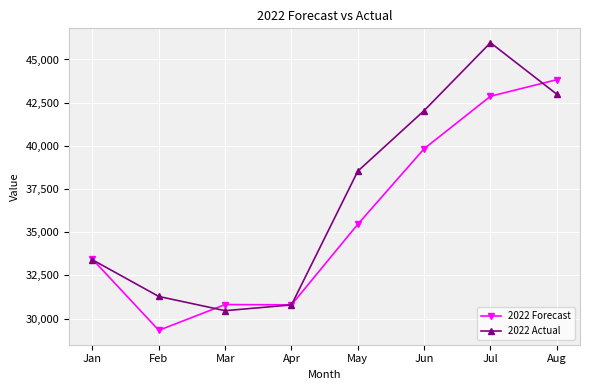

What is the difference between the highest and lowest values at Jan?

34